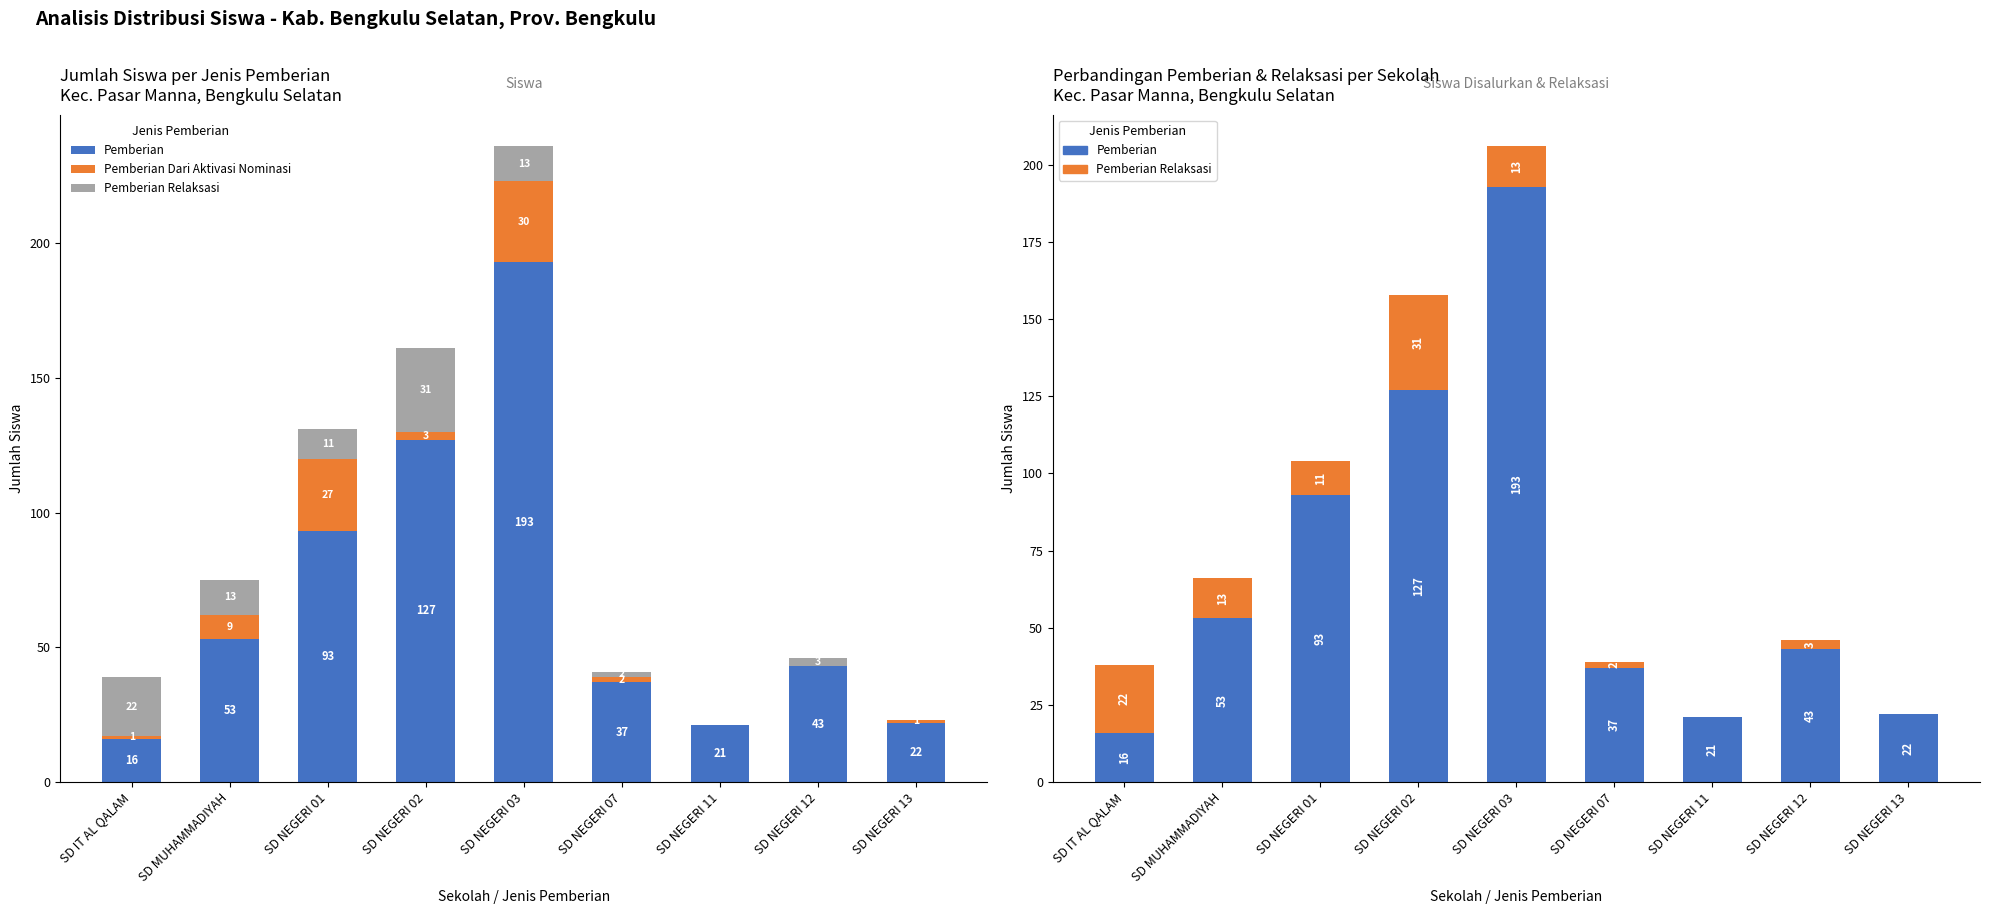

At which category does the chart reach its peak across all series?

SD NEGERI 03